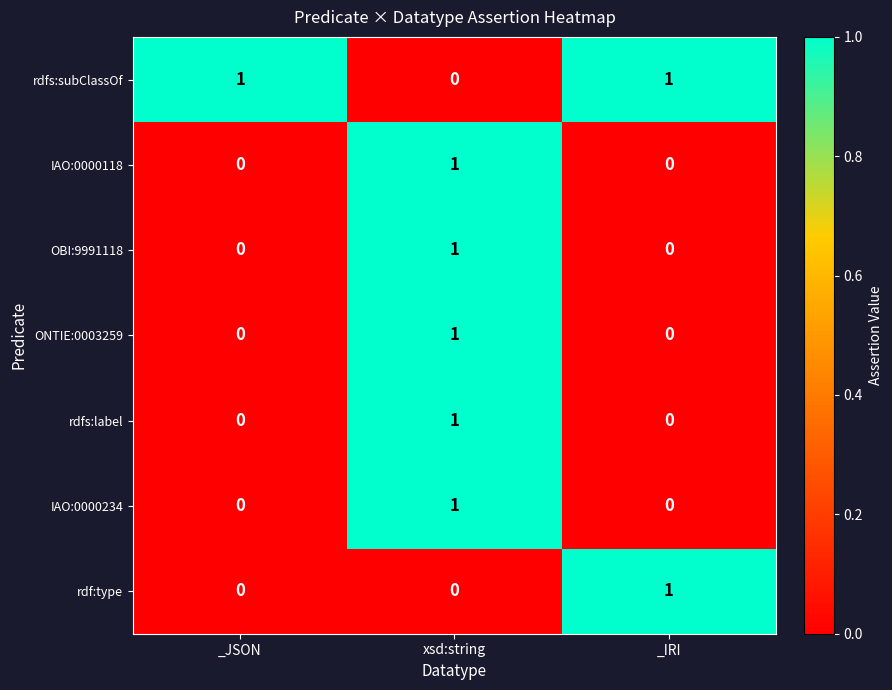

The rdfs:subClassOf series shows 1 at _IRI. True or false?

True